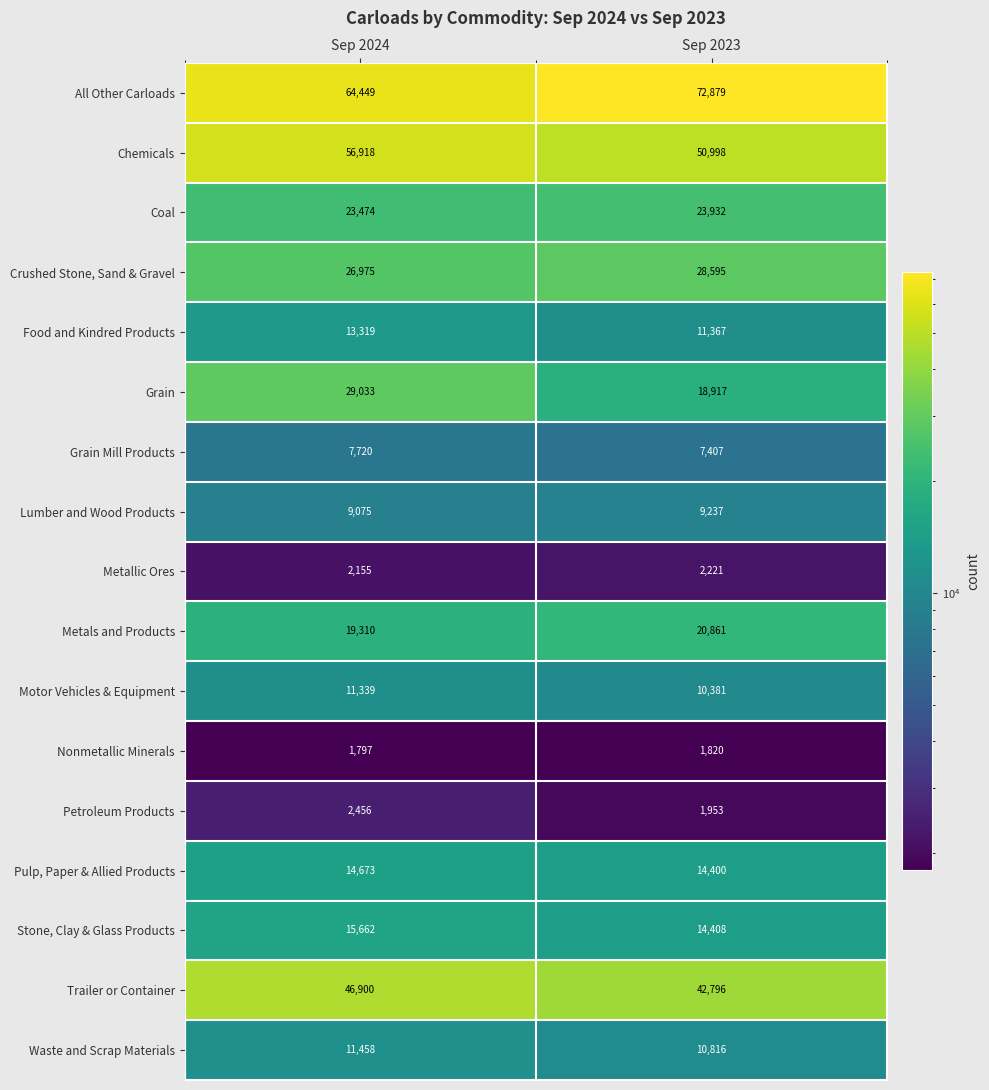

List the series in order of their peak value, highest first.

All Other Carloads, Chemicals, Trailer or Container, Grain, Crushed Stone, Sand & Gravel, Coal, Metals and Products, Stone, Clay & Glass Products, Pulp, Paper & Allied Products, Food and Kindred Products, Waste and Scrap Materials, Motor Vehicles & Equipment, Lumber and Wood Products, Grain Mill Products, Petroleum Products, Metallic Ores, Nonmetallic Minerals